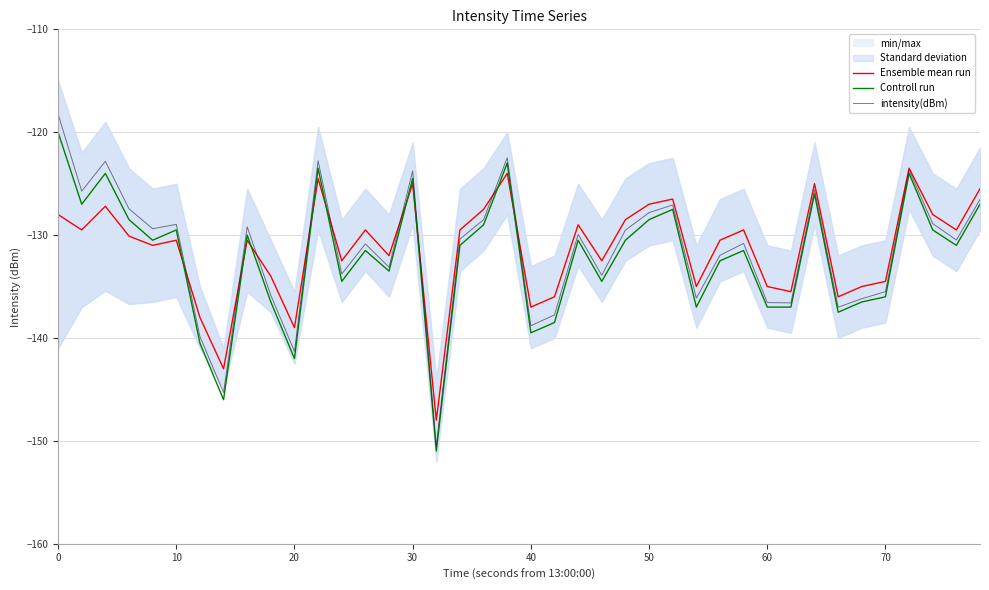

How many lines are shown in the chart?

3